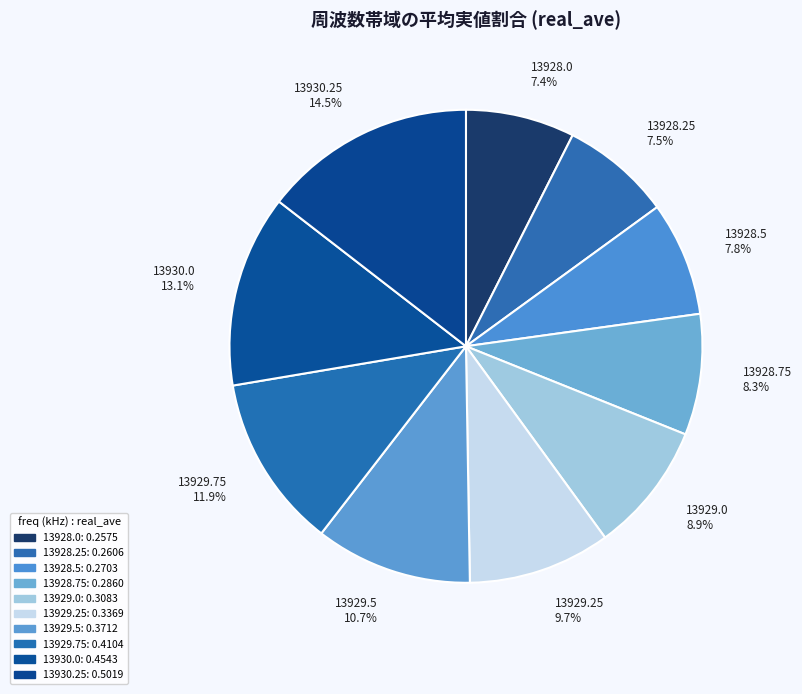

Between 13930.25 and 13928.5, which is larger?

13930.25